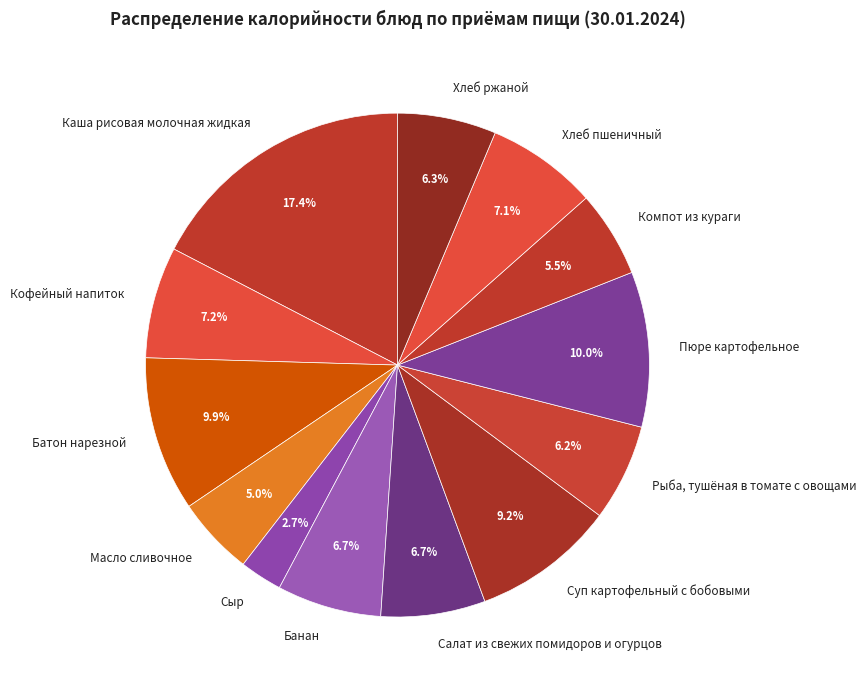

Count the number of slices in the pie.

13